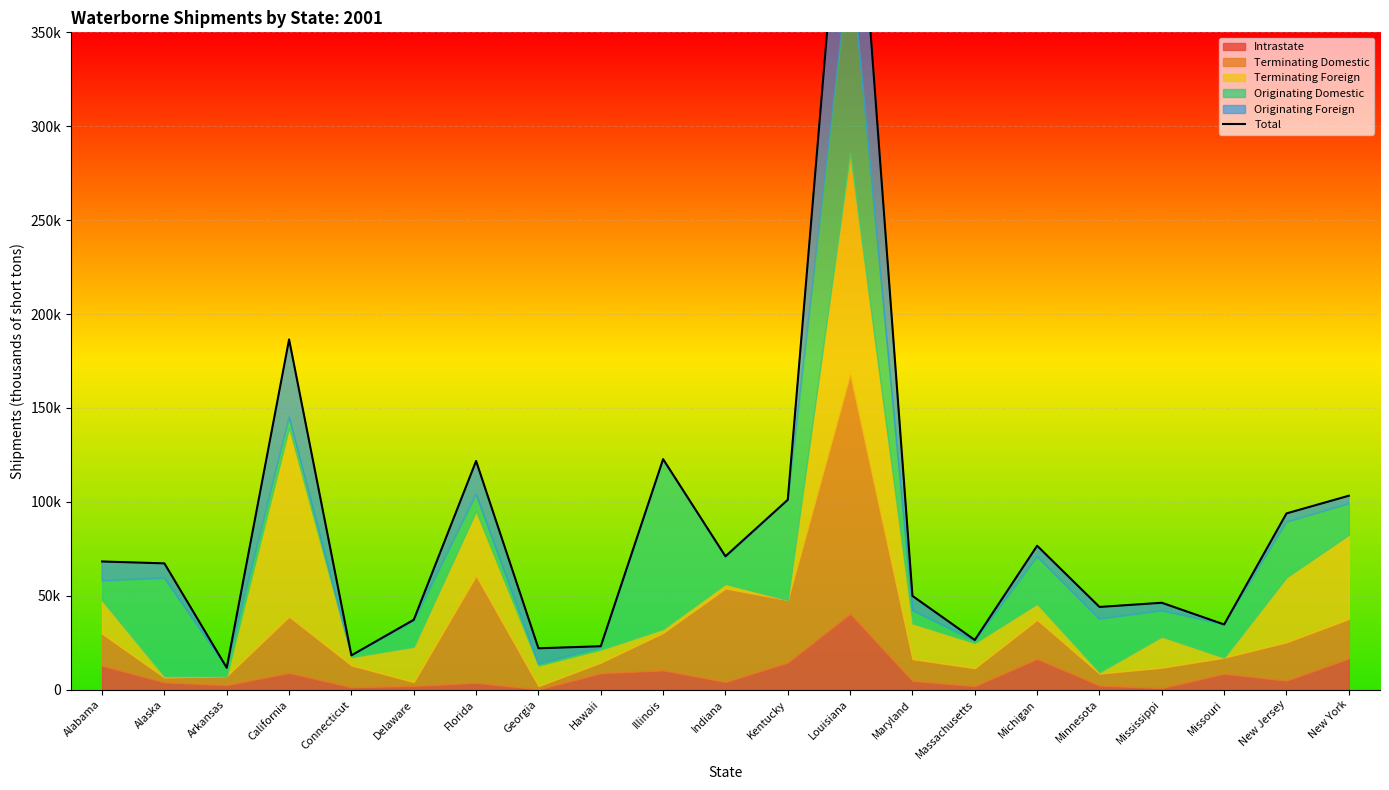

How many lines are shown in the chart?

1